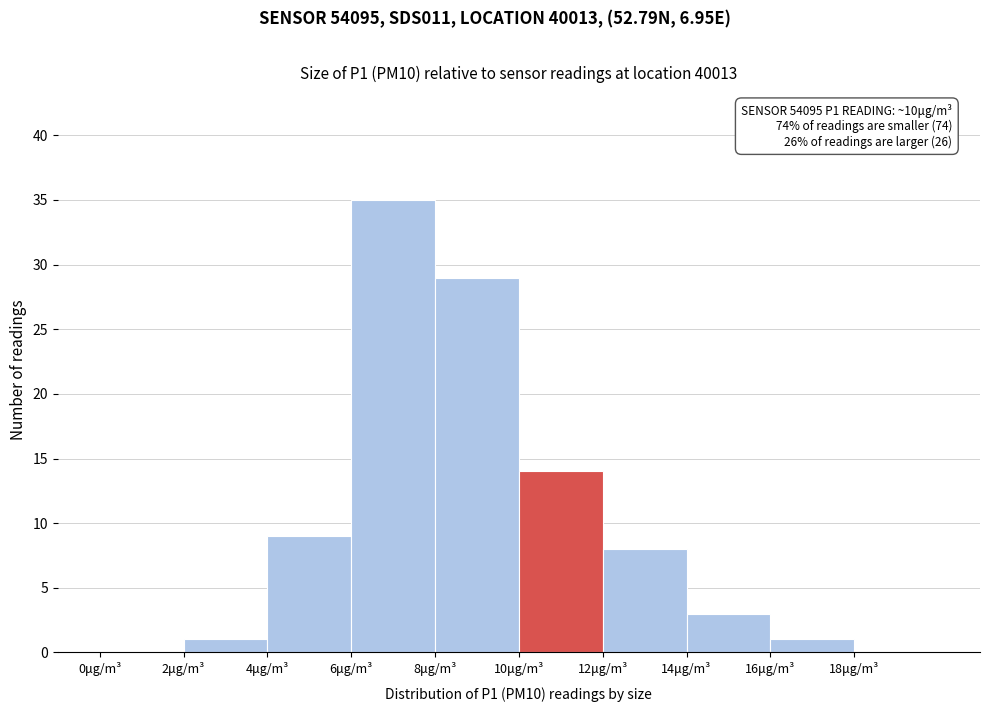

Over which range of the x-axis is the bar tallest?

6 to 8